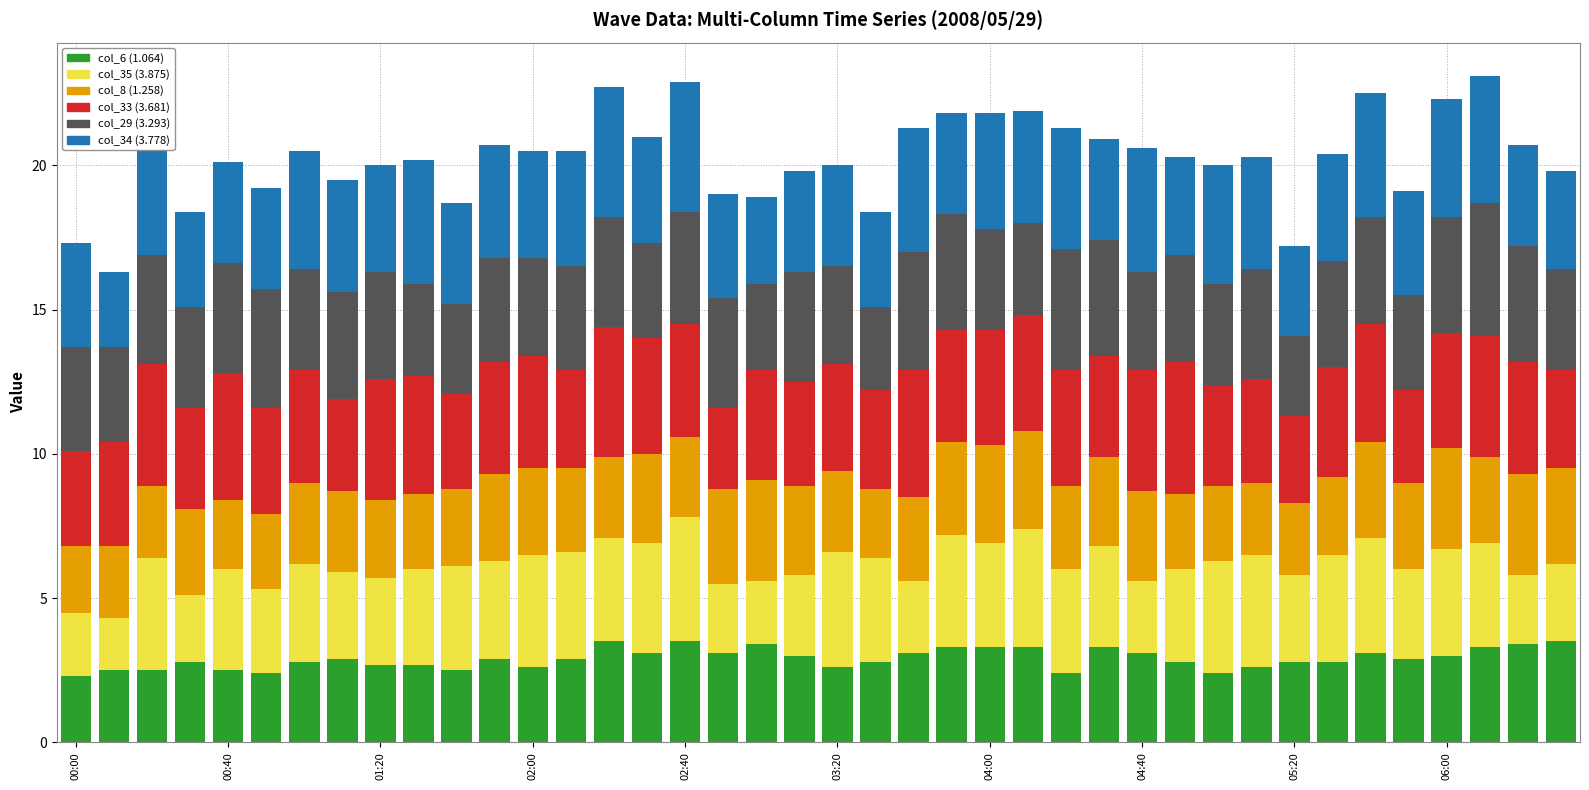

What is the difference between the maximum and minimum values in the col_6 (1.064) series?

1.2